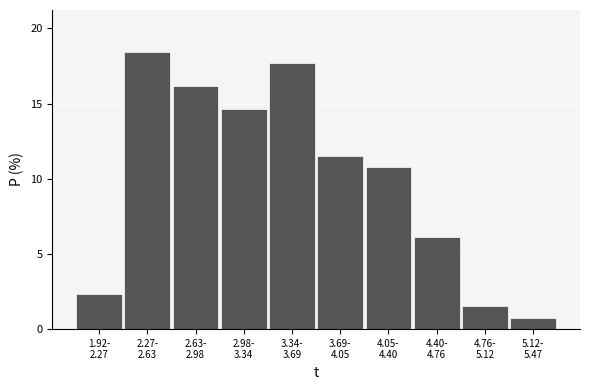

Reading left to right, what are all the values shown in this chart?

2.3	18.5	16.2	14.6	17.7	11.5	10.8	6.2	1.5	0.8